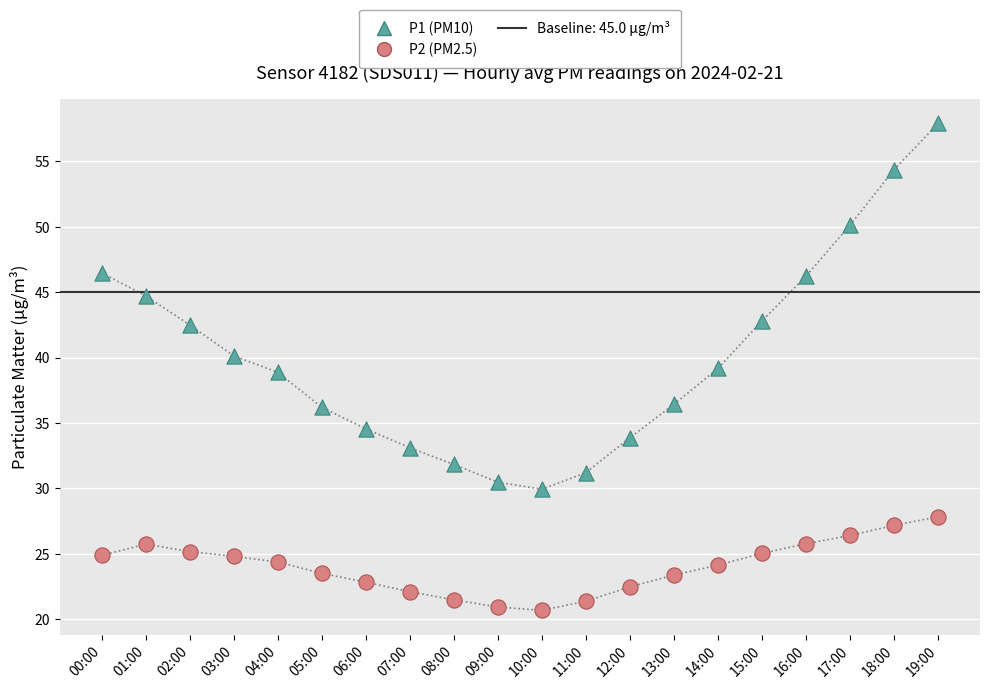

Which series has the widest spread of Y values?

P1 (PM10)